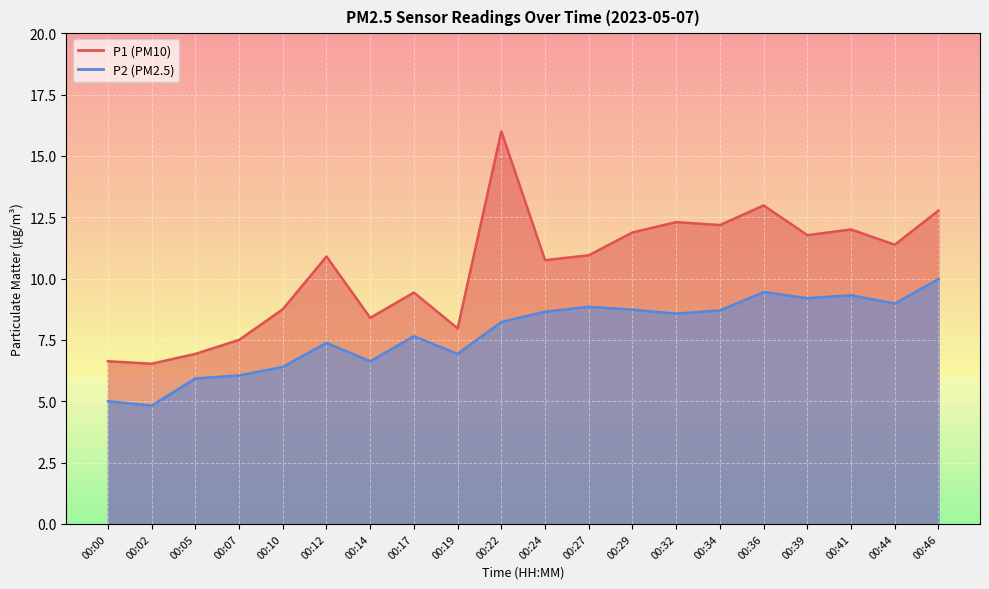

True or false: P1 and P2 cross at least once.

False